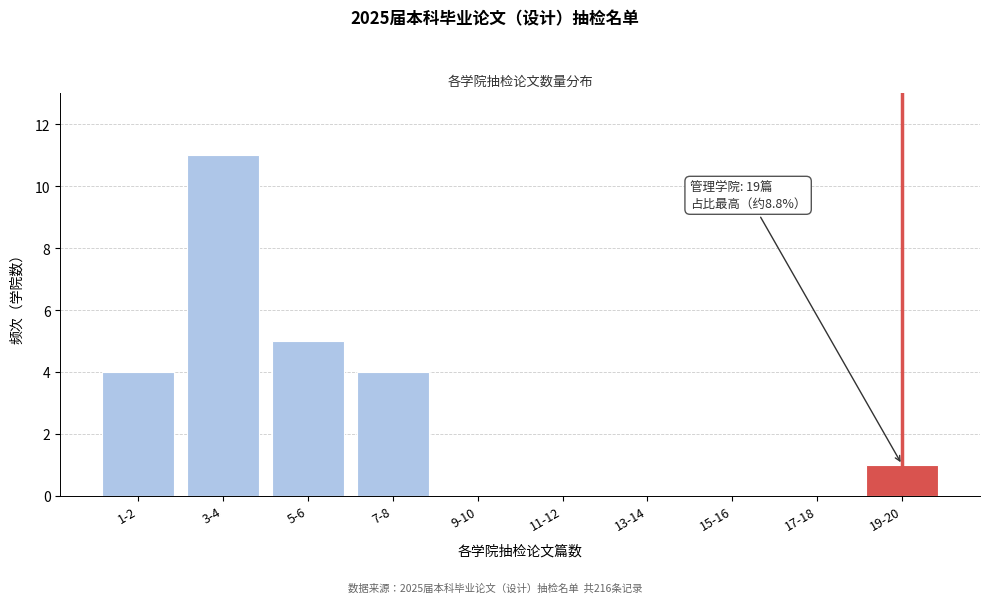

Reading left to right, what are all the values shown in this chart?

1-2=4	3-4=11	5-6=5	7-8=4	9-10=0	11-12=0	13-14=0	15-16=0	17-18=0	19-20=1